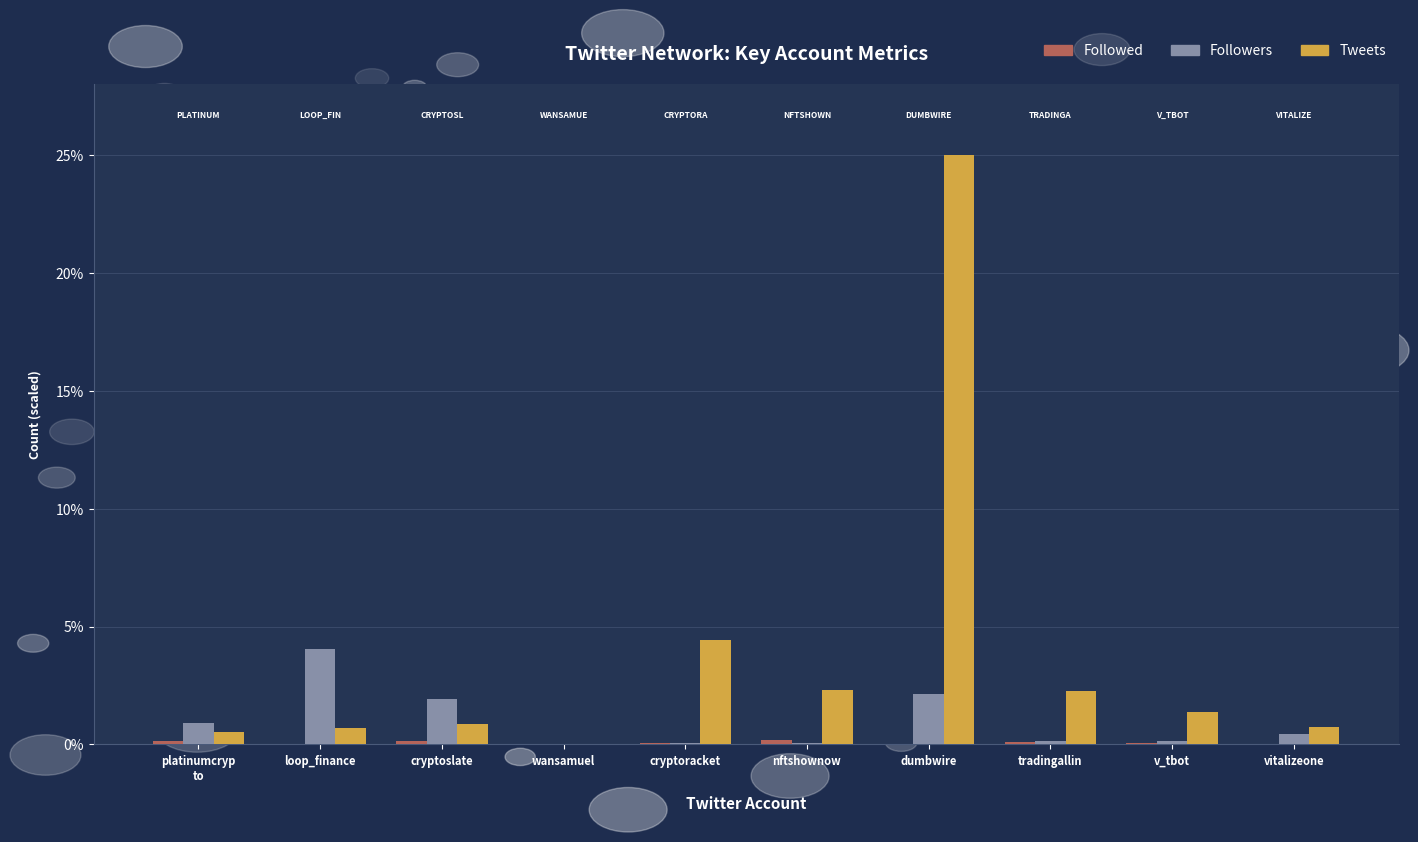

What is the difference between the Followers values at loop_finance and platinumcryp
to?

3.1